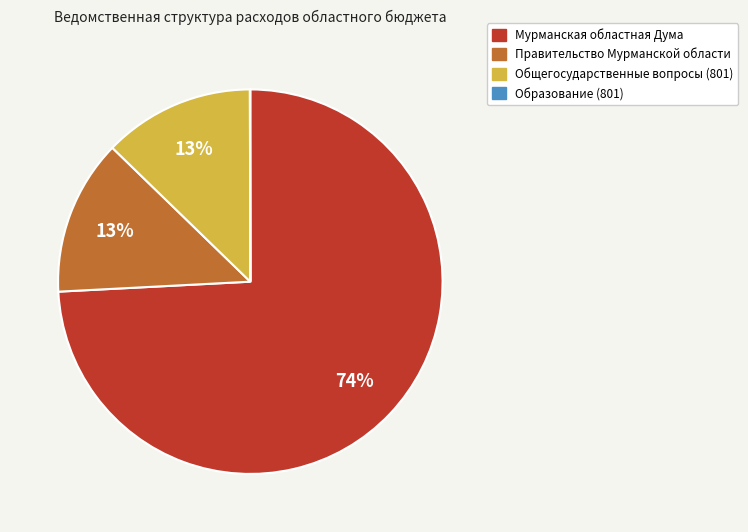

What is the ratio of the value at Общегосударственные вопросы (801) to the value at Правительство Мурманской области?

1.0